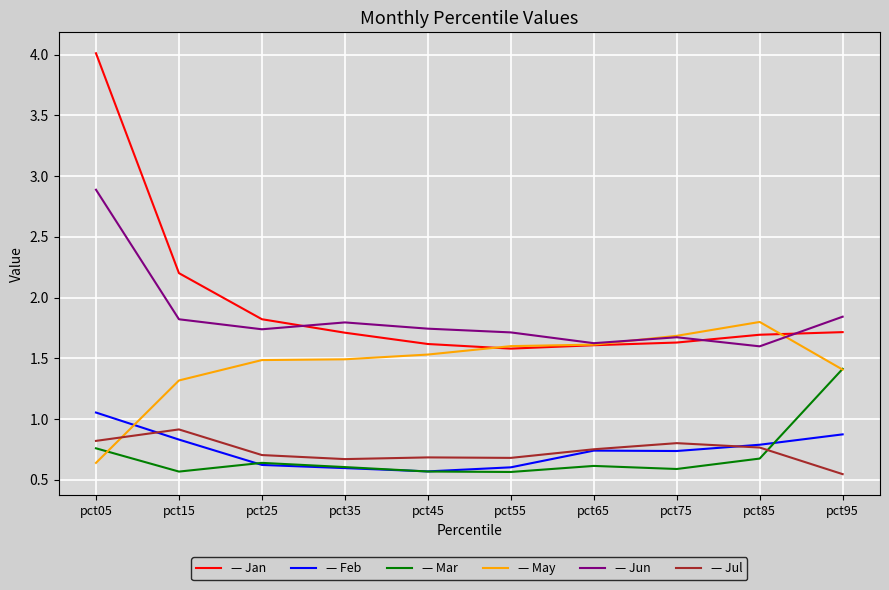

What is the greatest value displayed?

4.0